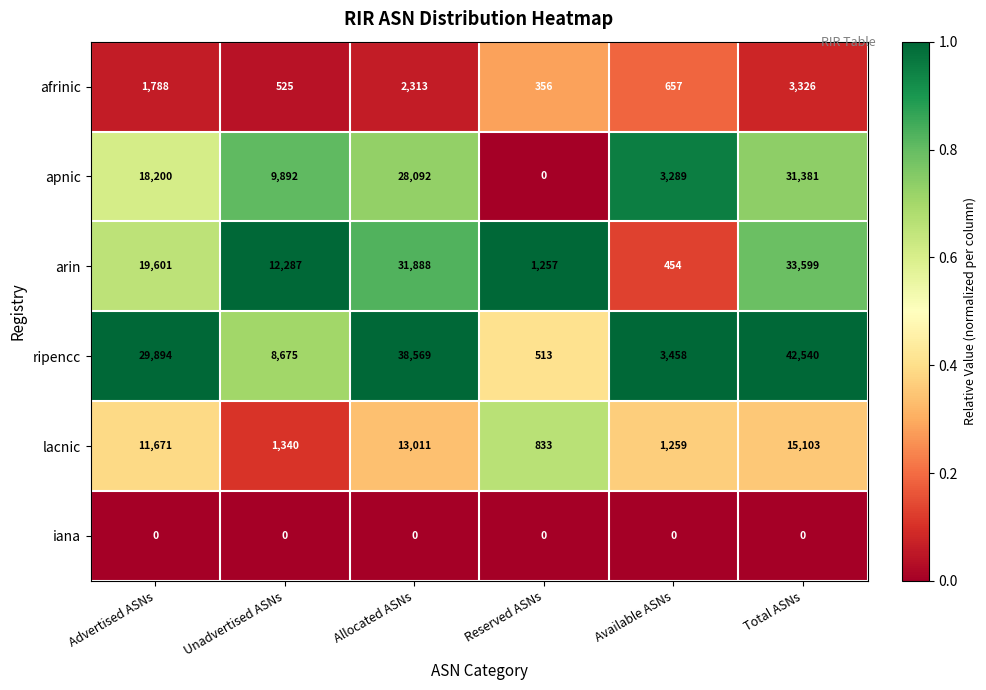

At which label is ripencc closest to 21526?

Advertised ASNs